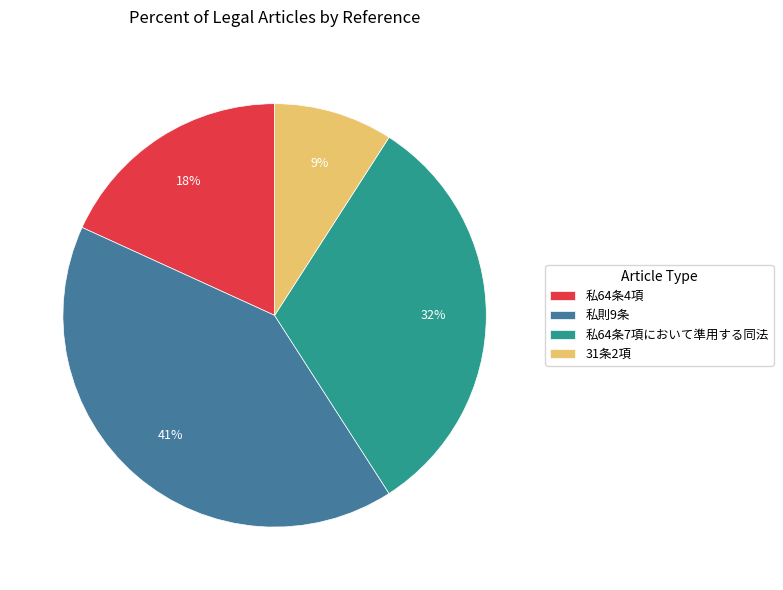

Is the sum of 私則9条 and 私64条4項 greater than half?

Yes